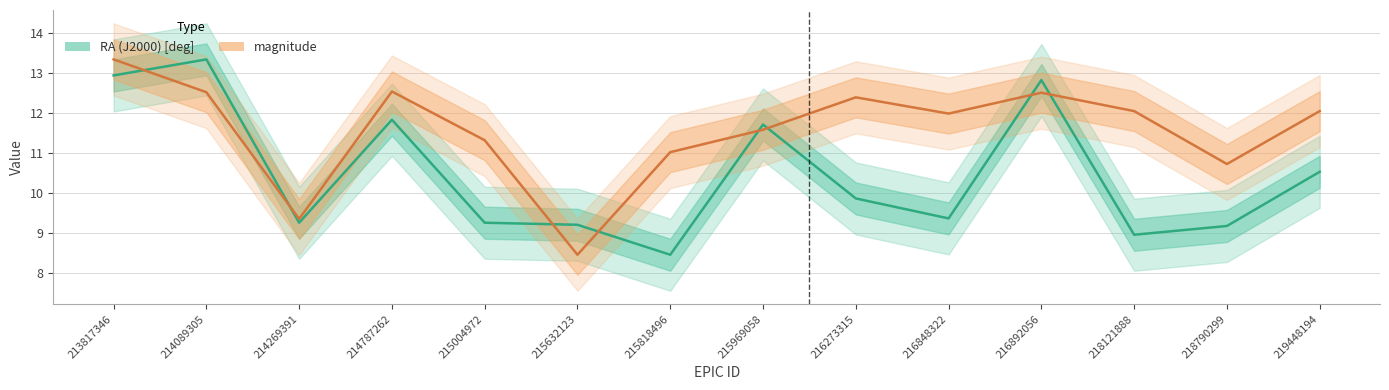

The value of RA (J2000) [deg] at 218790299 is 9.2. True or false?

True